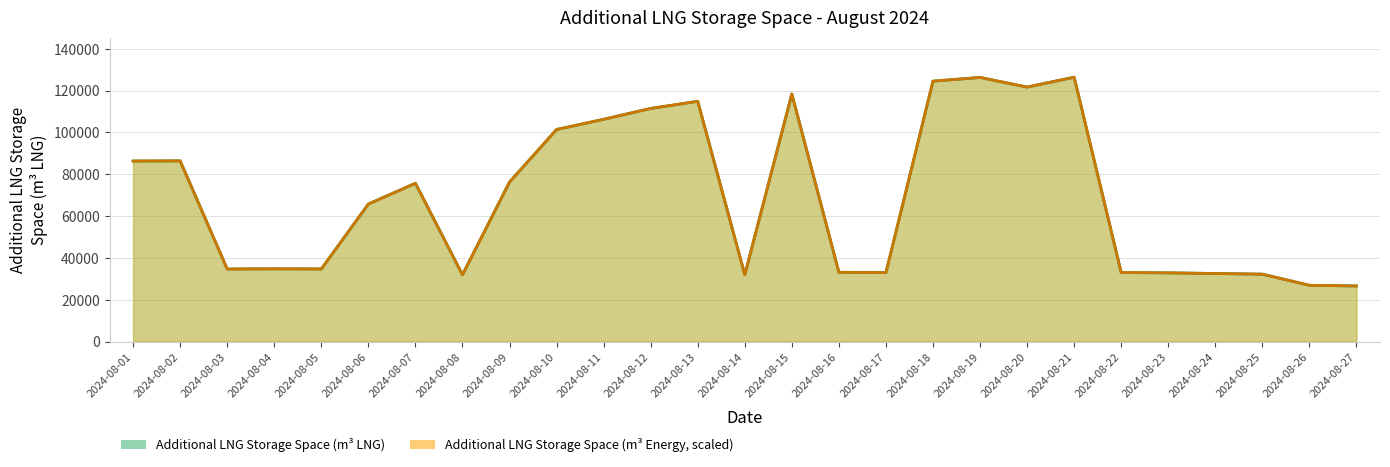

How many data points in Additional LNG Storage Space (m3 LNG) are above 65752?

13